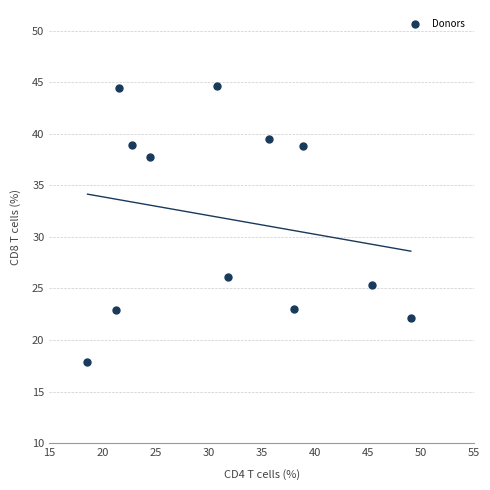

What is the average X value?

31.5